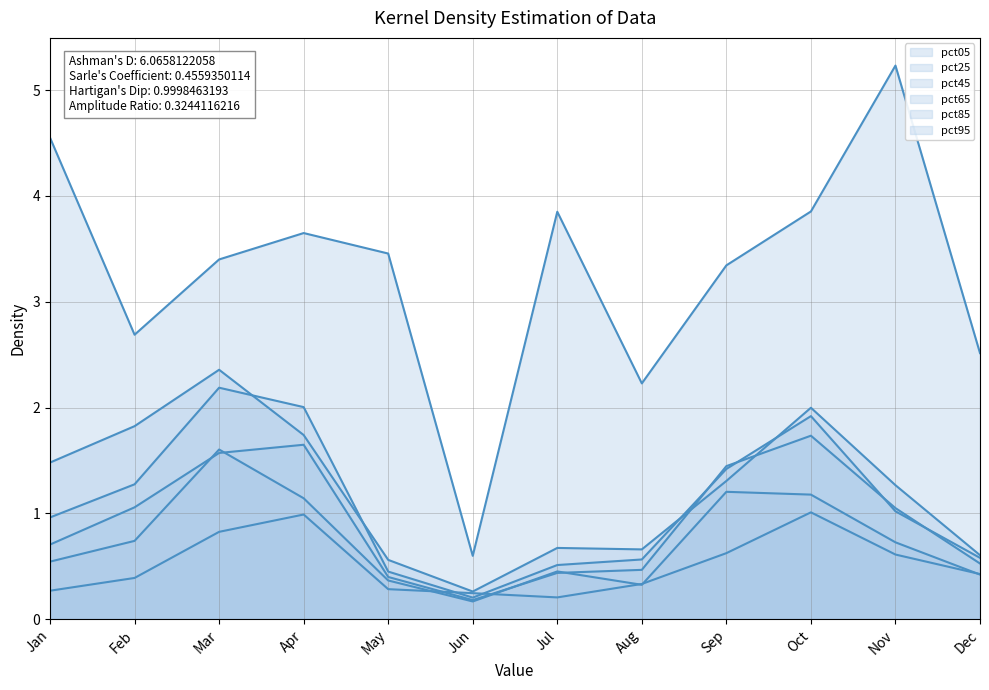

True or false: pct25 and pct45 cross at least once.

True